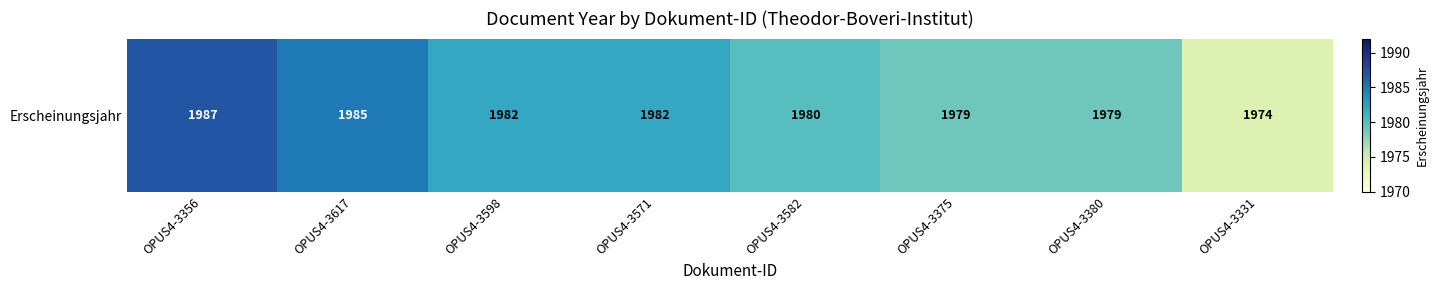

The chart shows a value of 1982 at OPUS4-3598. True or false?

True